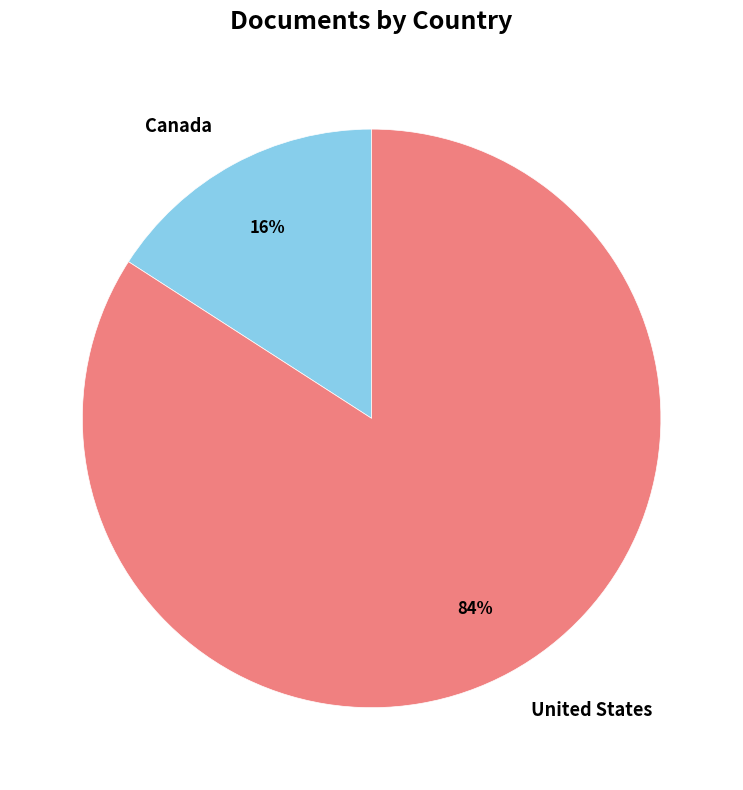

Count the number of slices in the pie.

2